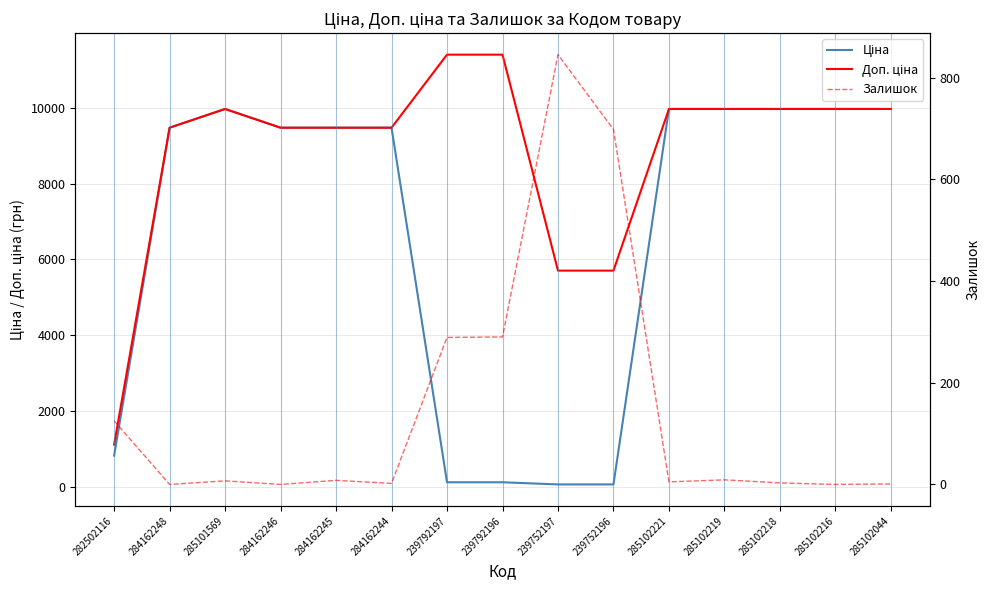

What is the sum of all Залишок values?

2282.0